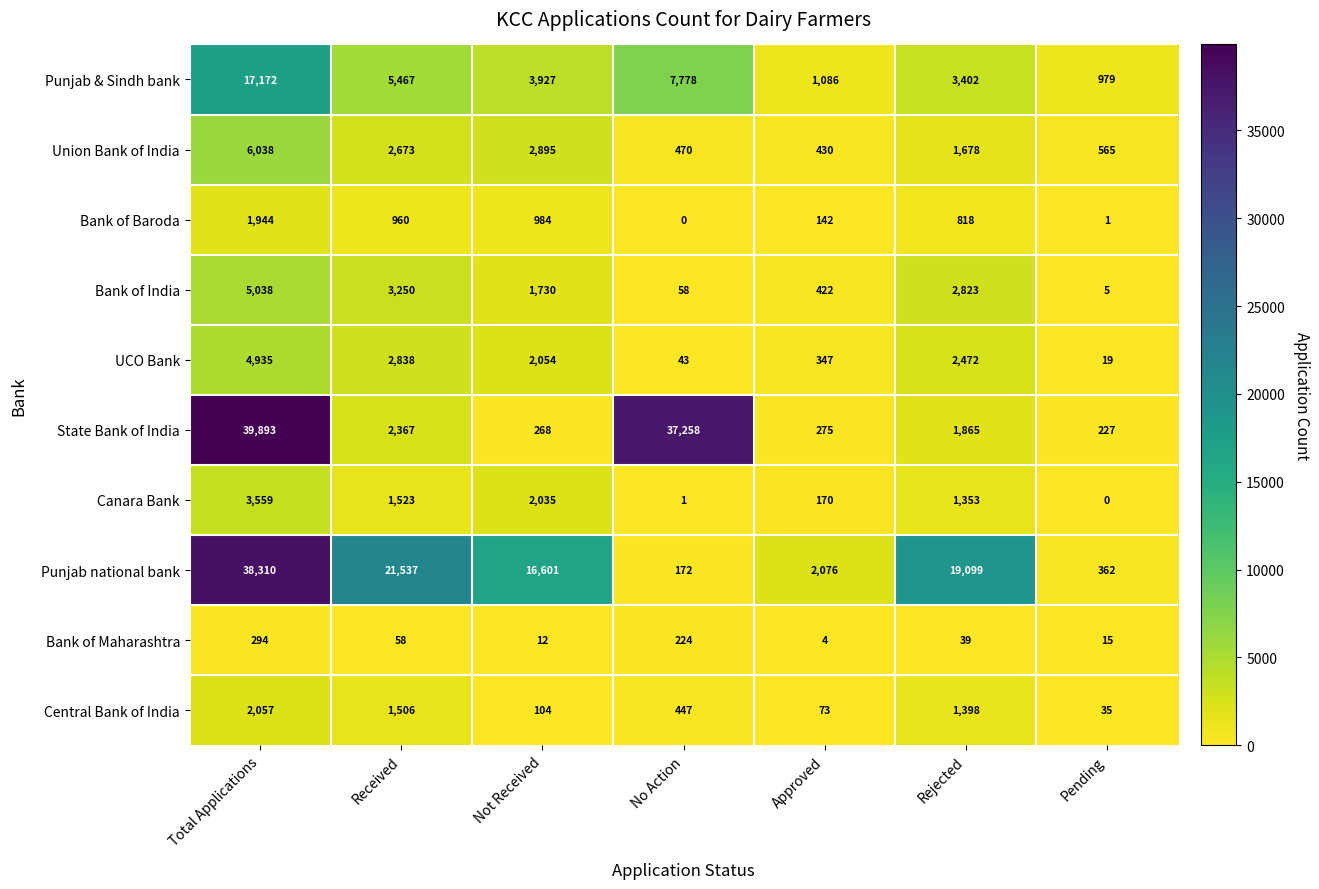

Count the number of data series in this chart.

10